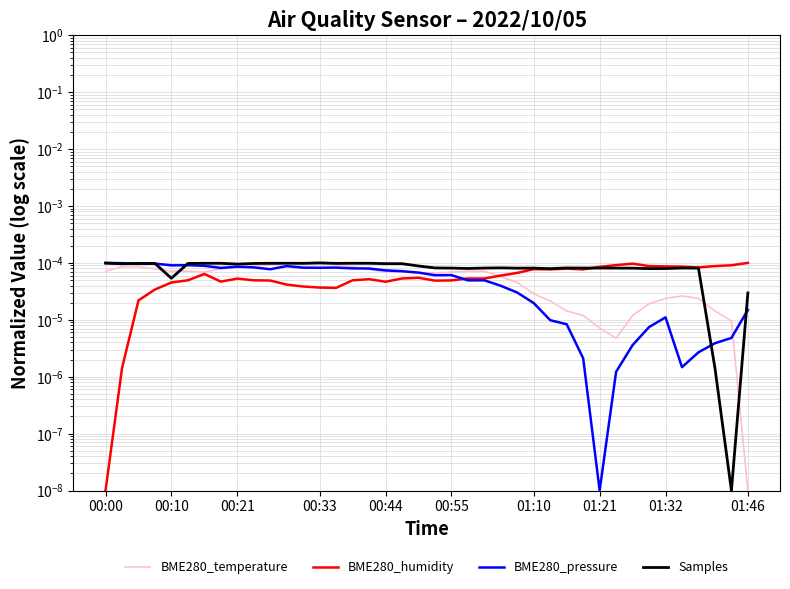

Does the chart display data point markers on the line(s)?

No